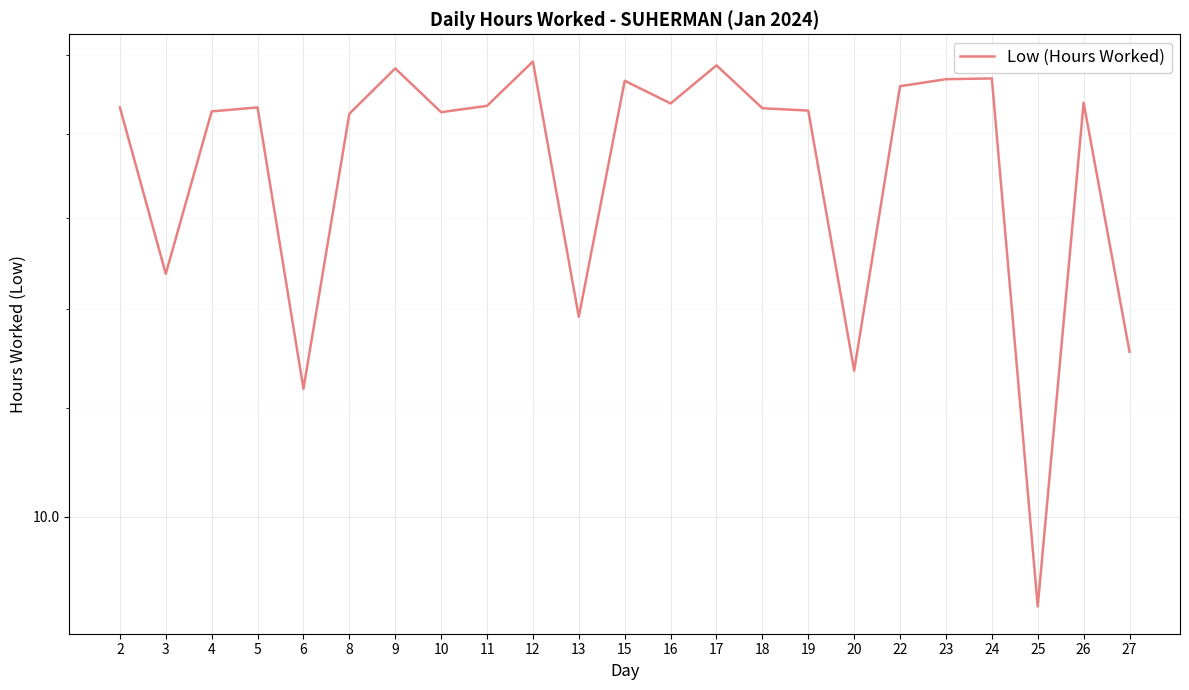

Rank the categories by value from highest to lowest.

12, 17, 9, 24, 23, 15, 22, 26, 16, 11, 2, 5, 18, 19, 4, 10, 8, 3, 13, 27, 20, 6, 25